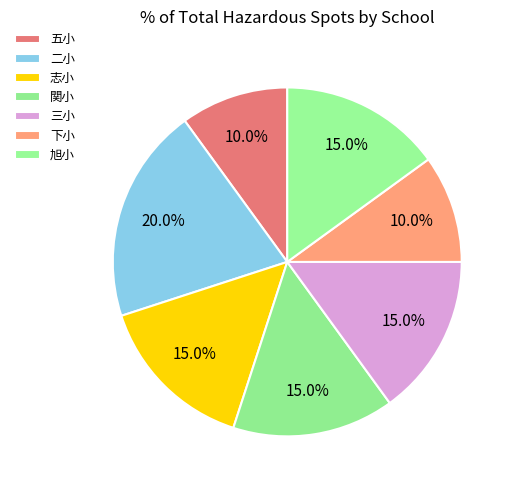

How many slices are in this pie chart?

7